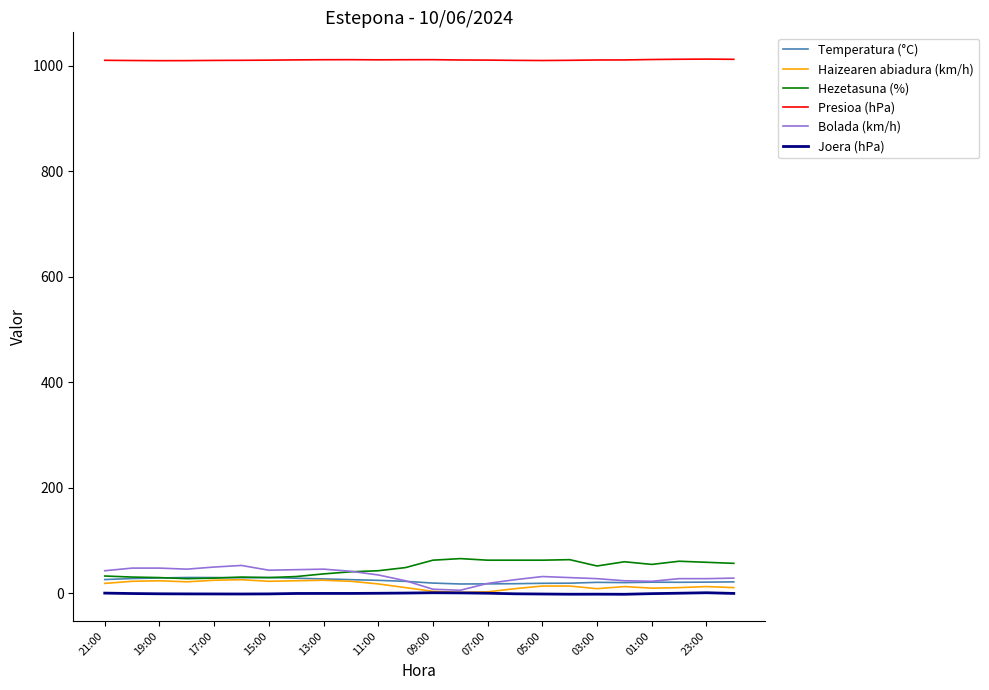

True or false: Presioa (hPa) and Temperatura (°C) cross at least once.

False